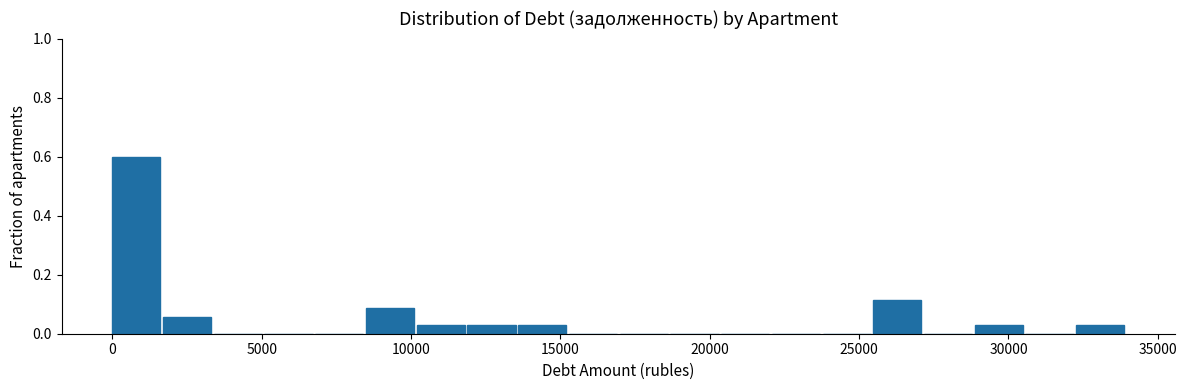

Read against the x-axis, roughly where is the centre of the tallest bar?

1000